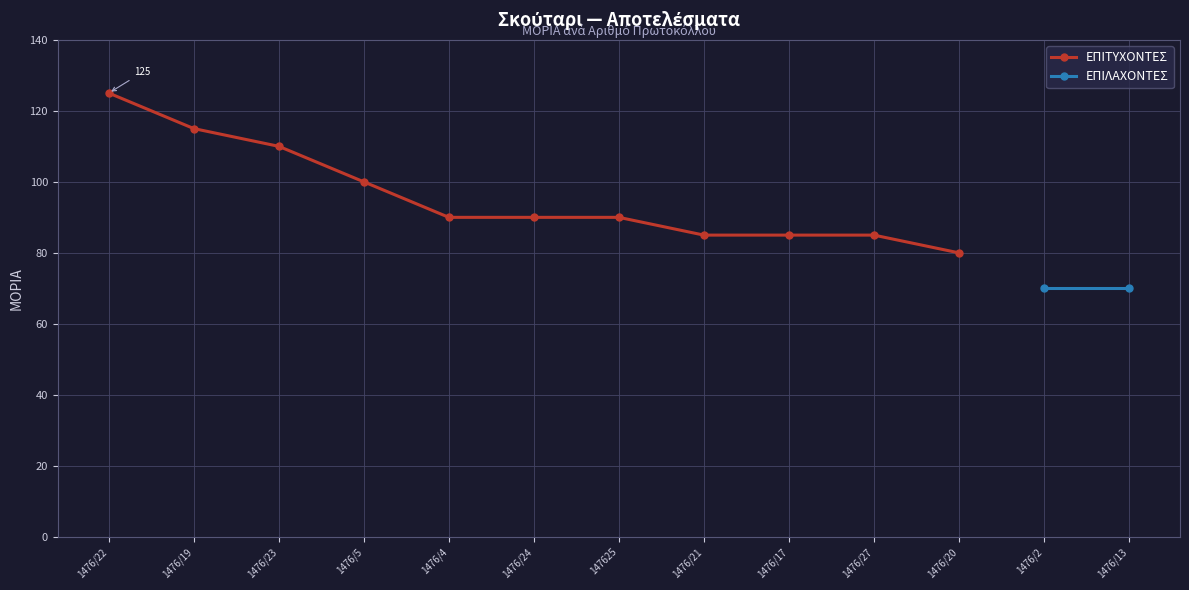

Where is the data nearest to the value 102?

1476/5